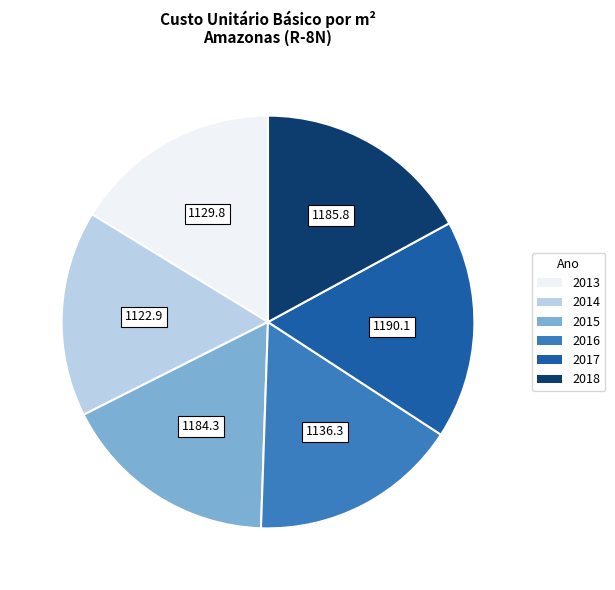

True or false: 2014 accounts for 16% of the total.

True